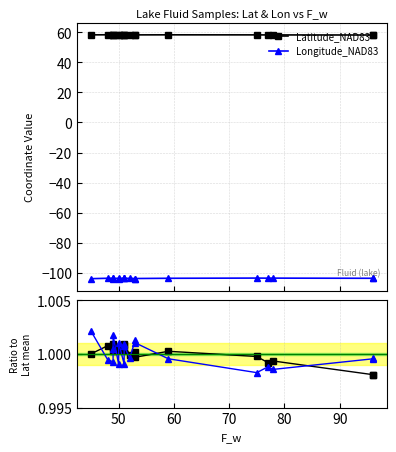

The value of Longitude_NAD83 at 50 is 1.7. True or false?

False